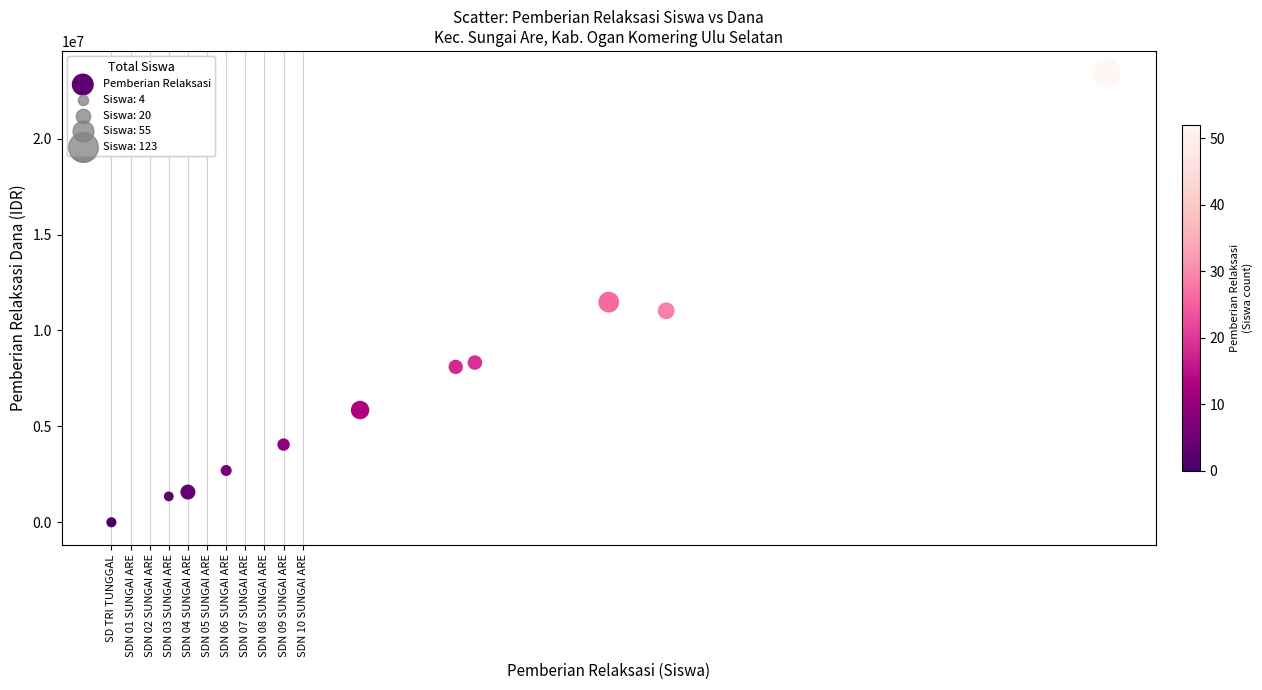

What is the average X value?

16